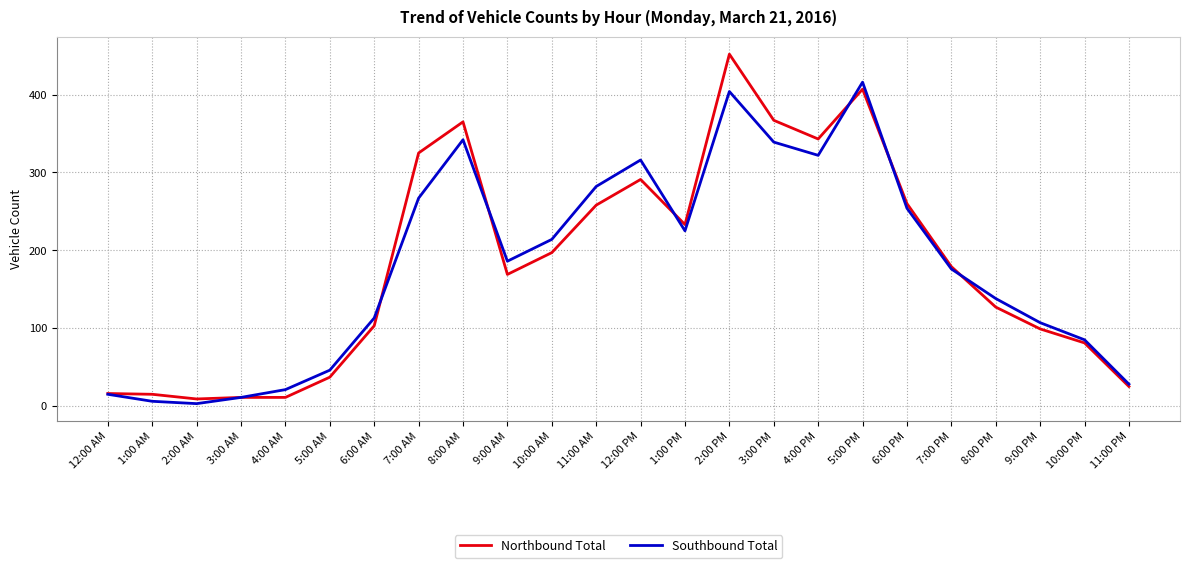

At which category is the sum across all series the highest?

2:00 PM